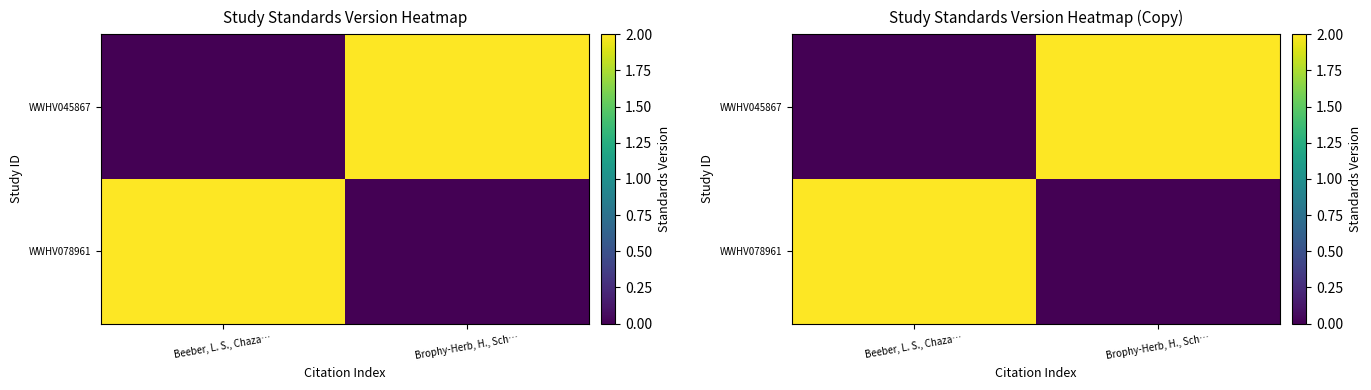

At which category is the sum across all series the highest?

Beeber, L. S., Chaza…